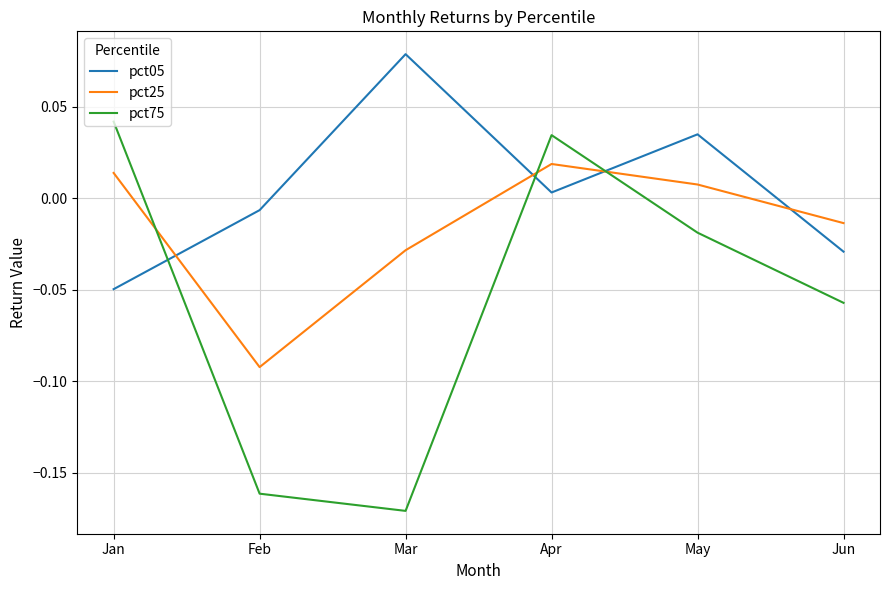

Which series has the widest spread of values?

pct75